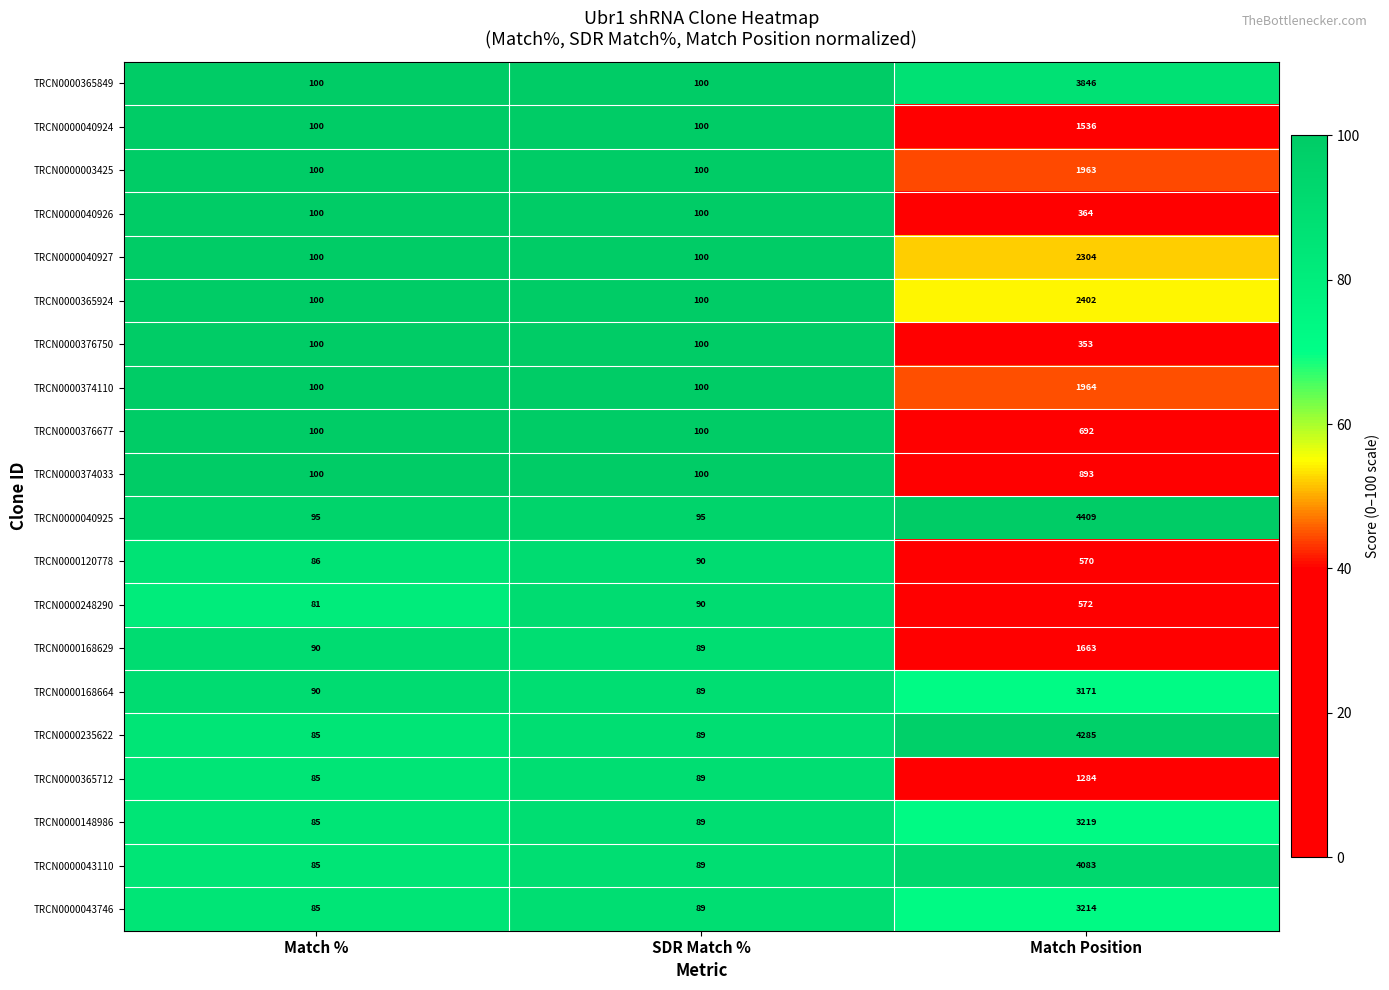

The TRCN0000043746 series shows 85 at Match %. True or false?

True